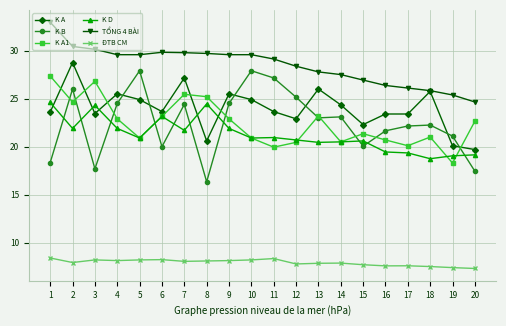

Is the value of TỔNG 4 BÀI at 10 greater than the value of K A at 20?

Yes